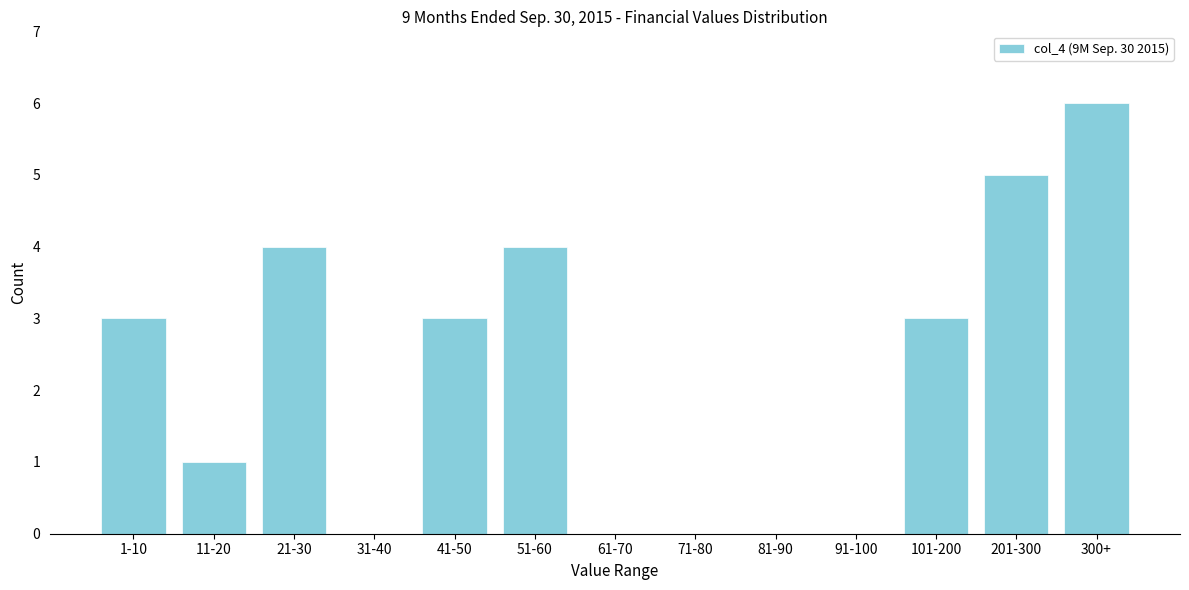

Reading left to right, list all the values displayed in this chart.

1-10=3	11-20=1	21-30=4	31-40=0	41-50=3	51-60=4	61-70=0	71-80=0	81-90=0	91-100=0	101-200=3	201-300=5	300+=6